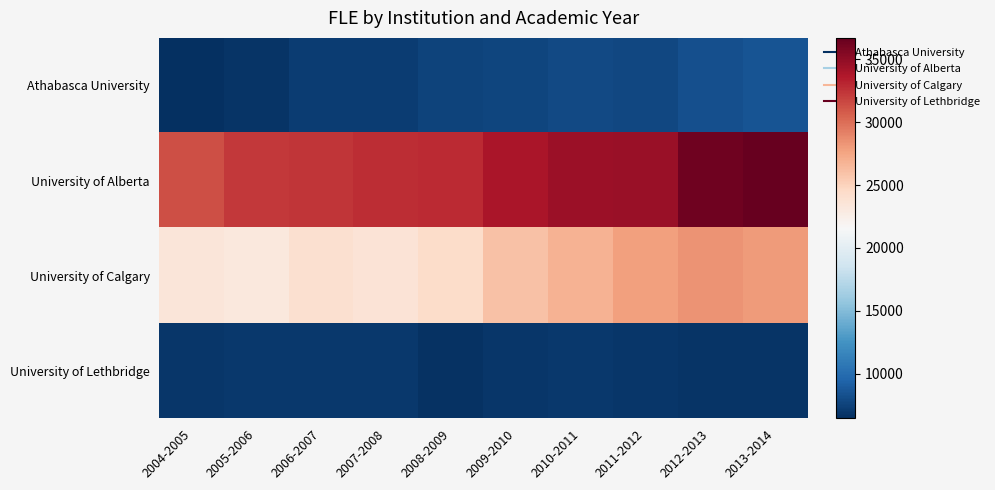

Reading left to right, transcribe all the data shown in this chart.

Athabasca University: 2004-2005=6462.9	2005-2006=6742.5	2006-2007=7183.7	2007-2008=7193.3	2008-2009=7525.9	2009-2010=7701.3	2010-2011=7892.1	2011-2012=7874.8	2012-2013=8267.9	2013-2014=8503.9
University of Alberta: 2004-2005=31326.4	2005-2006=32264.2	2006-2007=32337.6	2007-2008=32683.9	2008-2009=32844.0	2009-2010=33886.1	2010-2011=34553.7	2011-2012=34588.8	2012-2013=36293.7	2013-2014=36687.7
University of Calgary: 2004-2005=23446.3	2005-2006=23190.4	2006-2007=24044.4	2007-2008=23654.3	2008-2009=24383.6	2009-2010=26024.8	2010-2011=26859.3	2011-2012=27721.8	2012-2013=28341.0	2013-2014=28047.3
University of Lethbridge: 2004-2005=6823.4	2005-2006=6973.9	2006-2007=6948.7	2007-2008=6937.6	2008-2009=6688.7	2009-2010=6911.1	2010-2011=7049.7	2011-2012=6893.6	2012-2013=6771.6	2013-2014=6805.3